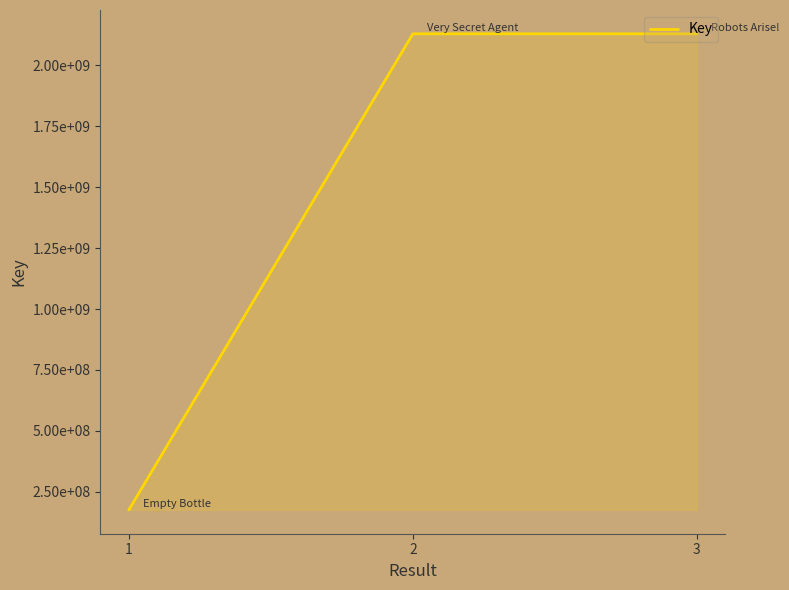

Is this an area chart (filled region under the line)?

Yes